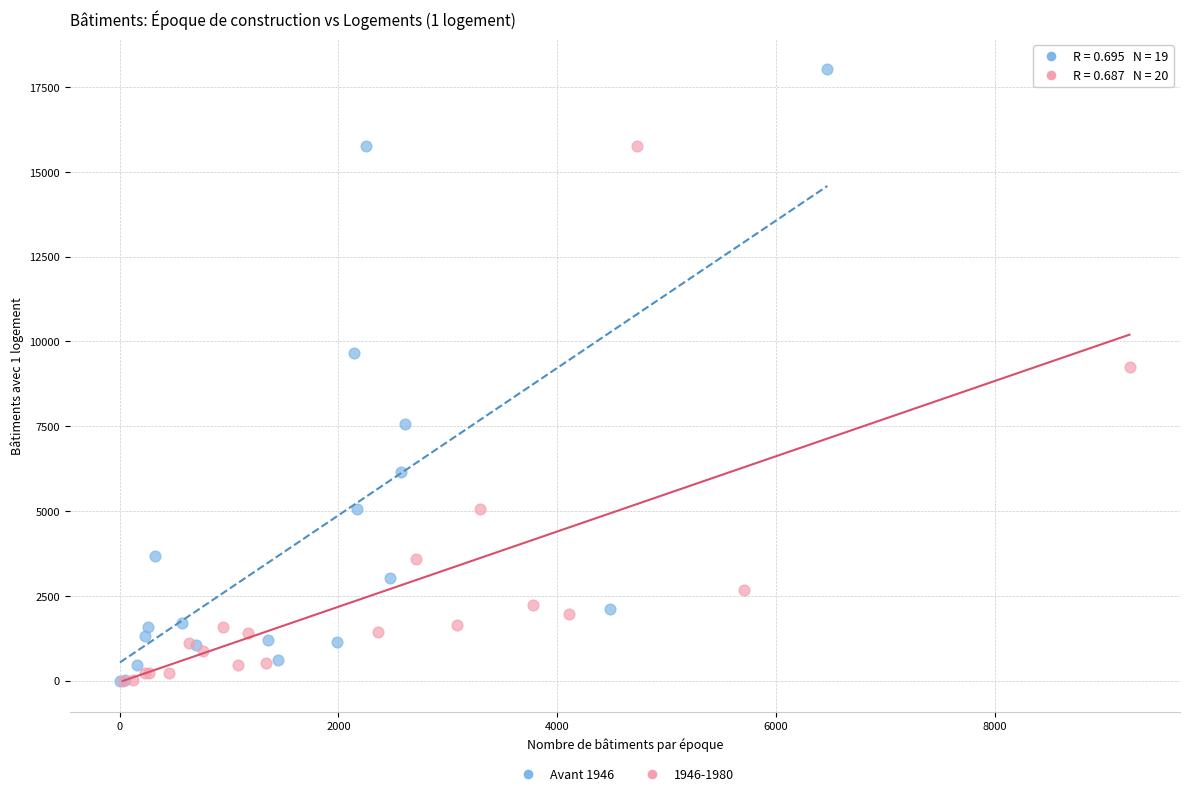

Which series contains the highest Y value?

Avant 1946